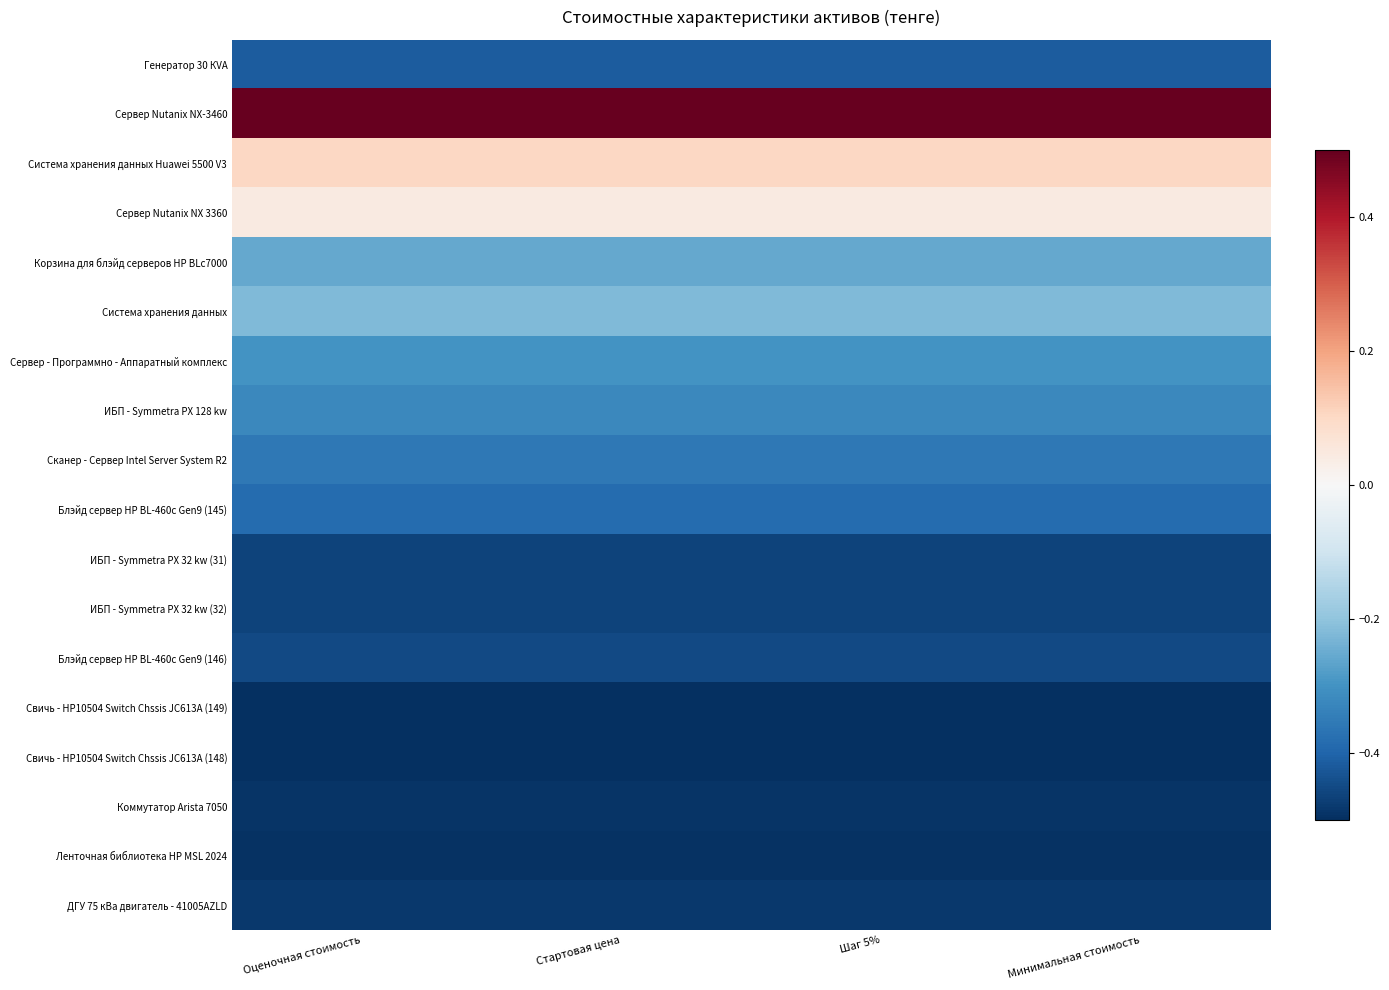

Reading right to left, transcribe all the data shown in this chart.

Генератор 30 КVA: Минимальная стоимость=-0.4	Шаг 5%=-0.4	Стартовая цена=-0.4	Оценочная стоимость=-0.4
Сервер Nutanix NX-3460: Минимальная стоимость=0.5	Шаг 5%=0.5	Стартовая цена=0.5	Оценочная стоимость=0.5
Система хранения данных Huawei 5500 V3: Минимальная стоимость=0.1	Шаг 5%=0.1	Стартовая цена=0.1	Оценочная стоимость=0.1
Сервер Nutanix NX 3360: Минимальная стоимость=0.0	Шаг 5%=0.0	Стартовая цена=0.0	Оценочная стоимость=0.0
Корзина для блэйд серверов HP BLc7000: Минимальная стоимость=-0.3	Шаг 5%=-0.3	Стартовая цена=-0.3	Оценочная стоимость=-0.3
Система хранения данных: Минимальная стоимость=-0.2	Шаг 5%=-0.2	Стартовая цена=-0.2	Оценочная стоимость=-0.2
Сервер - Программно - Аппаратный комплекс: Минимальная стоимость=-0.3	Шаг 5%=-0.3	Стартовая цена=-0.3	Оценочная стоимость=-0.3
ИБП - Symmetra PX 128 kw: Минимальная стоимость=-0.3	Шаг 5%=-0.3	Стартовая цена=-0.3	Оценочная стоимость=-0.3
Сканер - Сервер Intel Server System R2: Минимальная стоимость=-0.4	Шаг 5%=-0.4	Стартовая цена=-0.4	Оценочная стоимость=-0.4
Блэйд сервер НР BL-460c Gen9 (145): Минимальная стоимость=-0.4	Шаг 5%=-0.4	Стартовая цена=-0.4	Оценочная стоимость=-0.4
ИБП - Symmetra PX 32 kw (31): Минимальная стоимость=-0.5	Шаг 5%=-0.5	Стартовая цена=-0.5	Оценочная стоимость=-0.5
ИБП - Symmetra PX 32 kw (32): Минимальная стоимость=-0.5	Шаг 5%=-0.5	Стартовая цена=-0.5	Оценочная стоимость=-0.5
Блэйд сервер НР BL-460c Gen9 (146): Минимальная стоимость=-0.5	Шаг 5%=-0.5	Стартовая цена=-0.5	Оценочная стоимость=-0.5
Свичь - HP10504 Switch Chssis JC613A (149): Минимальная стоимость=-0.5	Шаг 5%=-0.5	Стартовая цена=-0.5	Оценочная стоимость=-0.5
Свичь - HP10504 Switch Chssis JC613A (148): Минимальная стоимость=-0.5	Шаг 5%=-0.5	Стартовая цена=-0.5	Оценочная стоимость=-0.5
Коммутатор Arista 7050: Минимальная стоимость=-0.5	Шаг 5%=-0.5	Стартовая цена=-0.5	Оценочная стоимость=-0.5
Ленточная библиотека HP MSL 2024: Минимальная стоимость=-0.5	Шаг 5%=-0.5	Стартовая цена=-0.5	Оценочная стоимость=-0.5
ДГУ 75 кВа двигатель - 41005AZLD: Минимальная стоимость=-0.5	Шаг 5%=-0.5	Стартовая цена=-0.5	Оценочная стоимость=-0.5